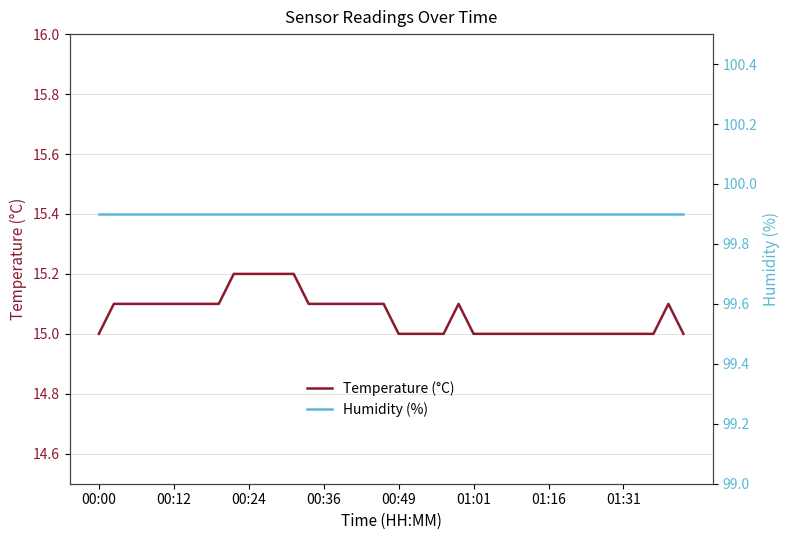

True or false: Humidity (%) has more than 2 interior local peaks.

False